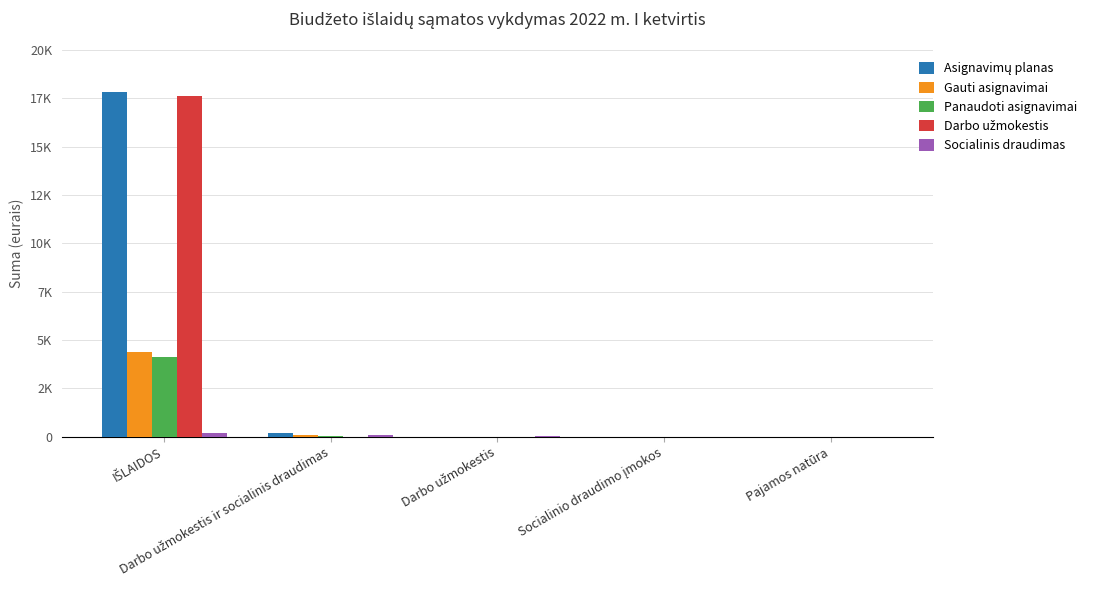

Between Darbo užmokestis ir socialinis draudimas and Socialinio draudimo įmokos, which series saw the biggest shift?

Asignavimų planas